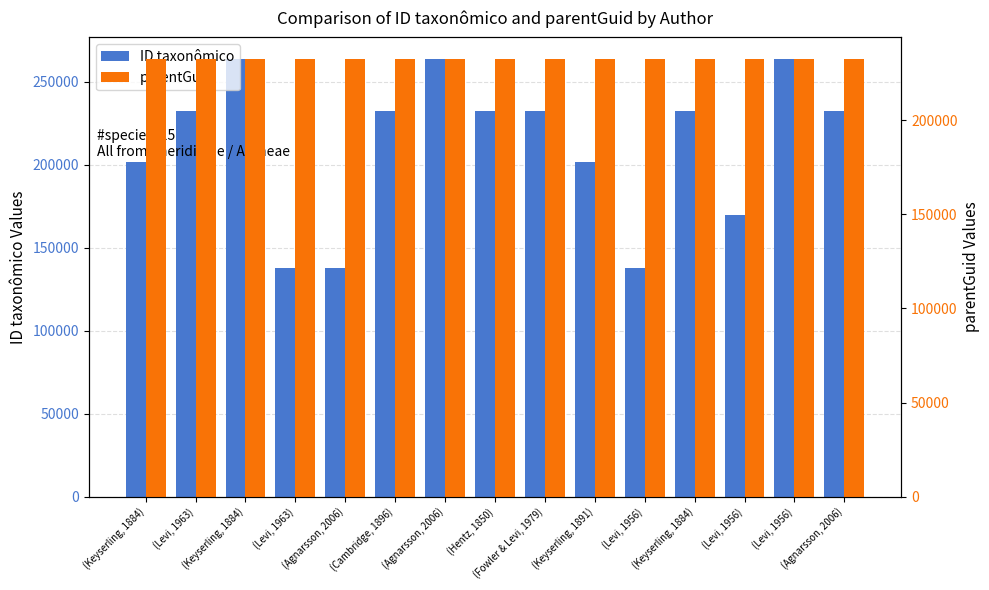

Read the parentGuid value at (Fowler & Levi, 1979).

232394